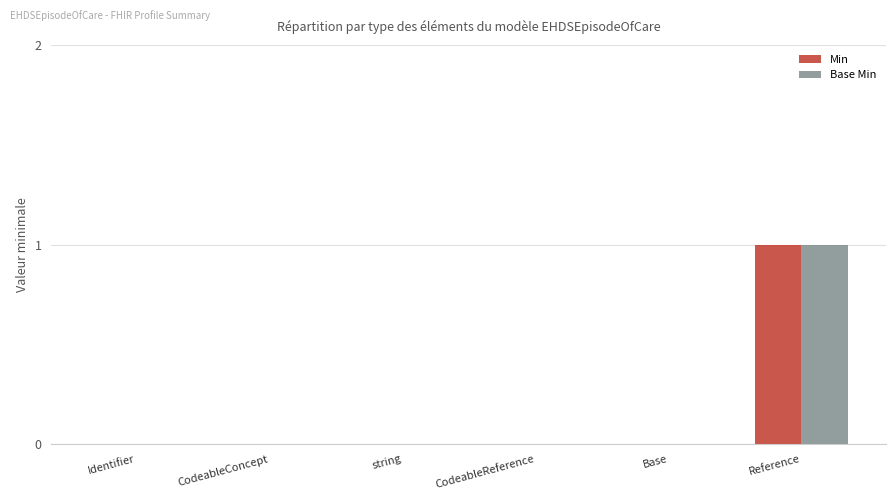

At which category is the sum across all series the highest?

Reference